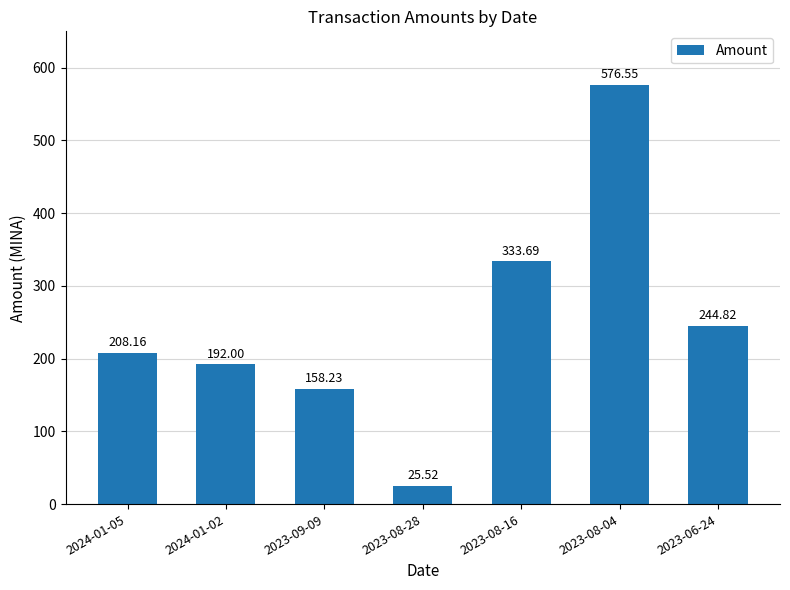

Between 2024-01-02 and 2023-08-16, which is larger?

2023-08-16